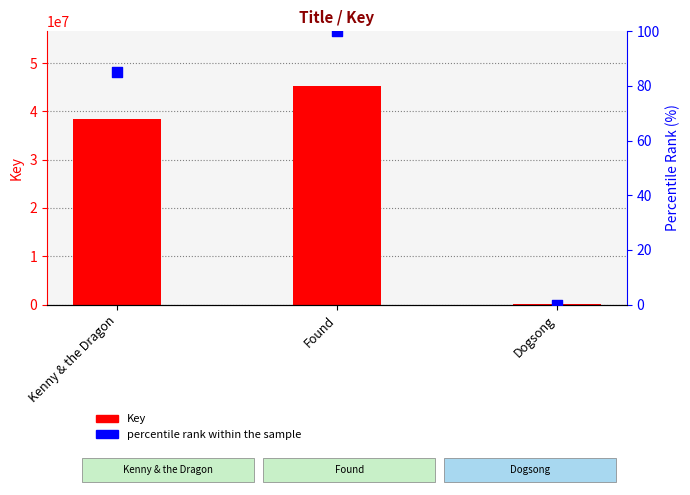

Which series contains the highest Y value?

Key